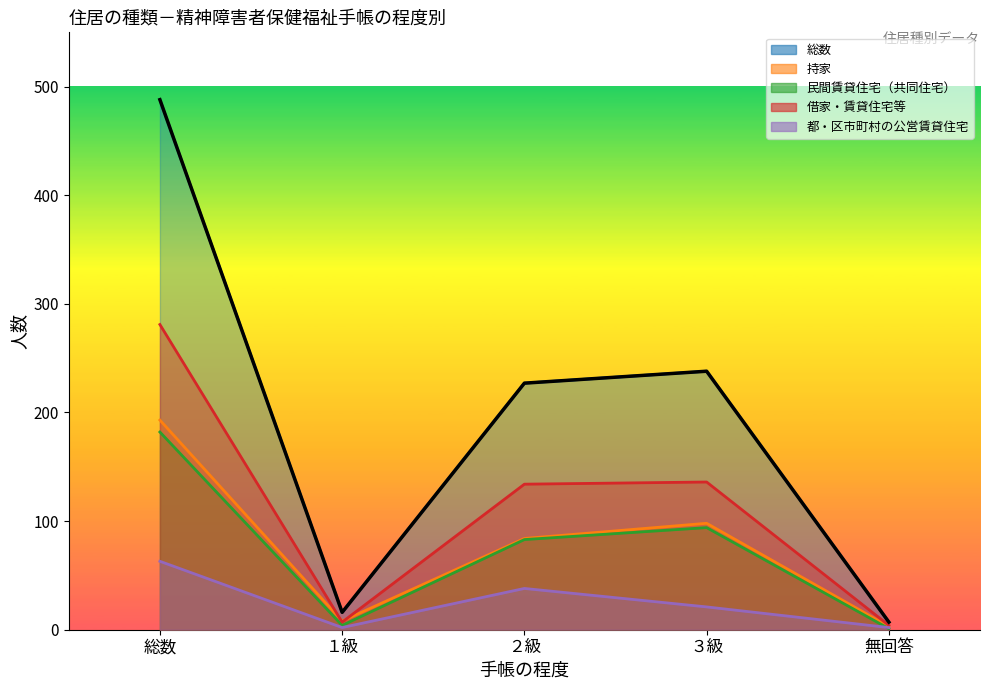

At which category does 借家・賃貸住宅等 reach its first local peak?

３級